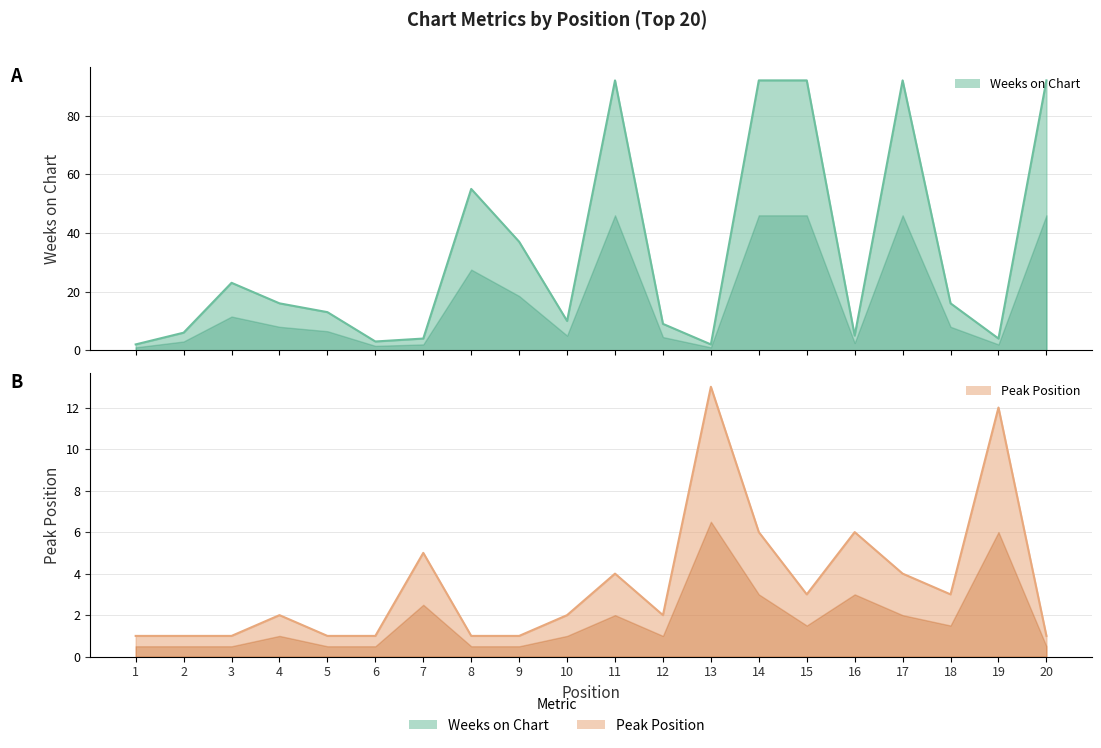

Which series ends up on top after the final intersection of Peak Position and Weeks on Chart?

Weeks on Chart